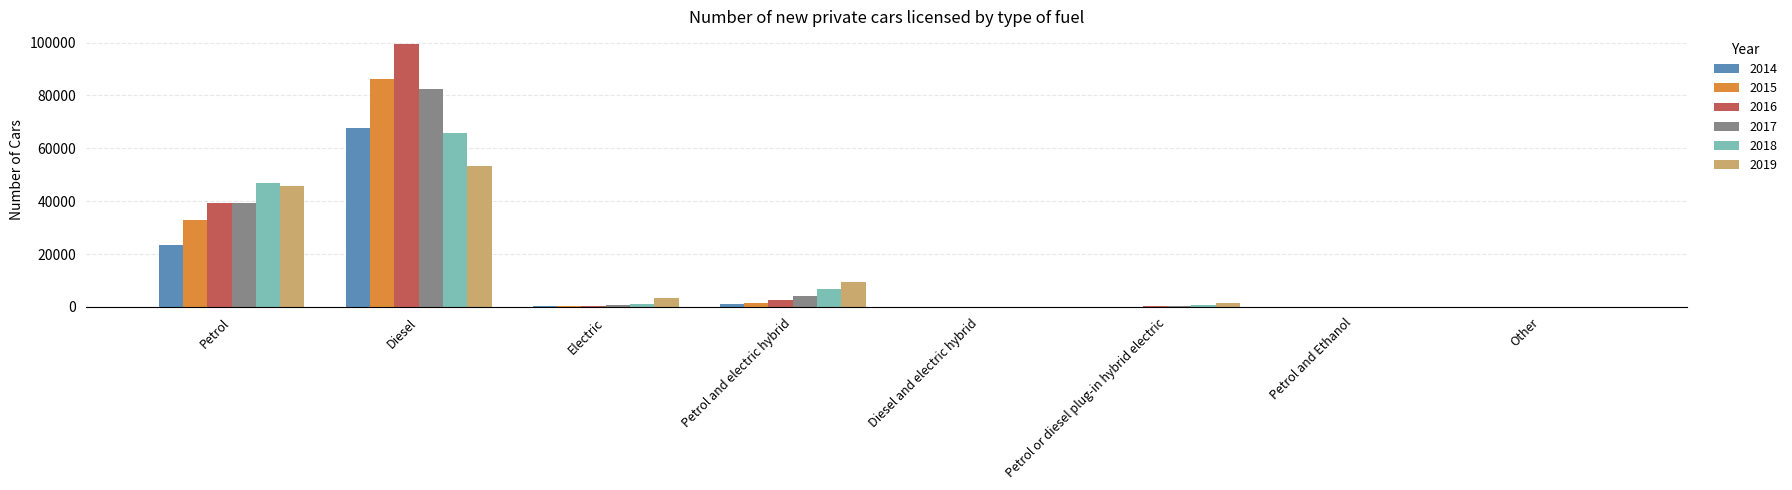

What is the sum of all 2016 values?

141931